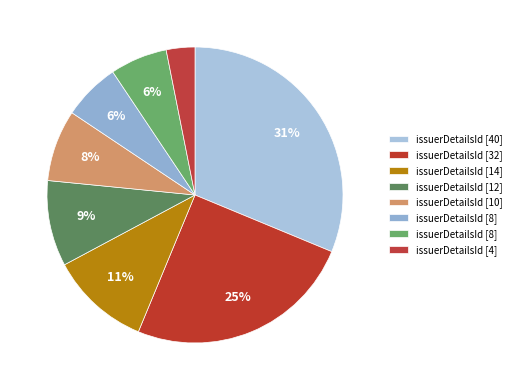

Which slice is the smallest?

issuerDetailsId_4